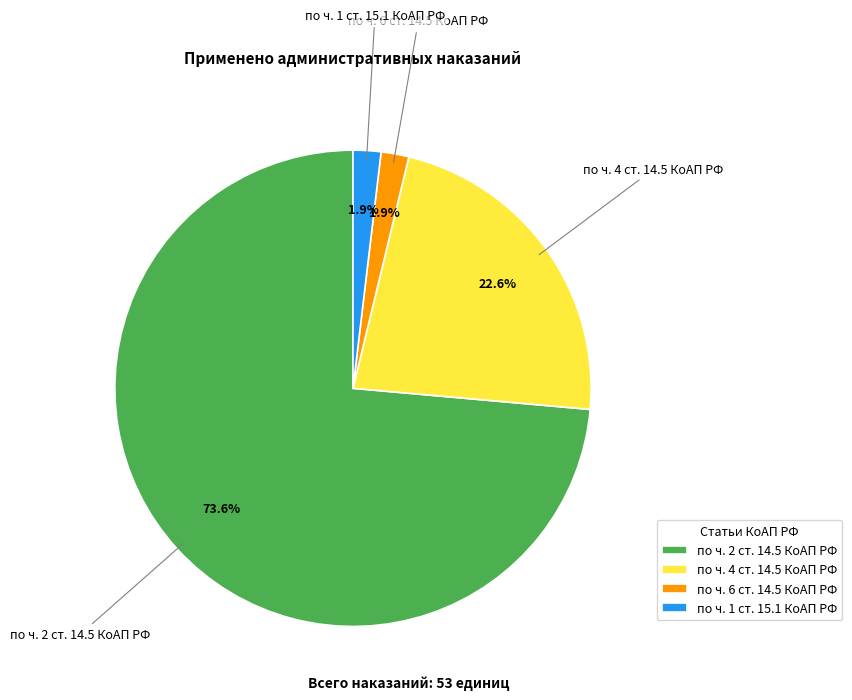

Is it true that по ч. 4 ст. 14.5 КоАП РФ is 23% of the pie?

True